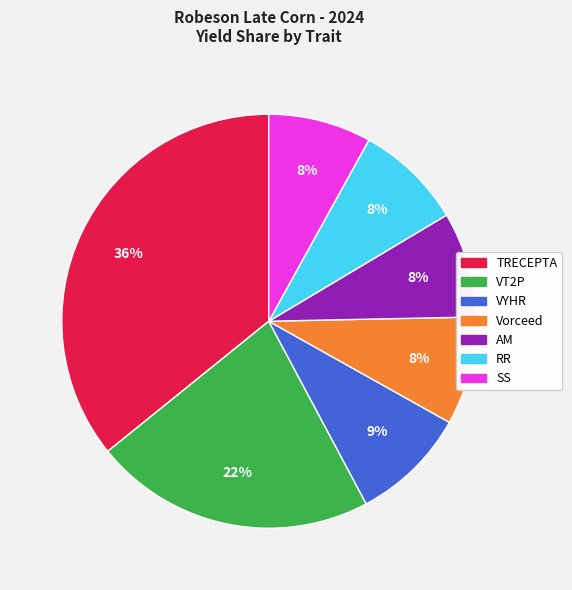

Is there any slice that represents more than half of the pie?

No